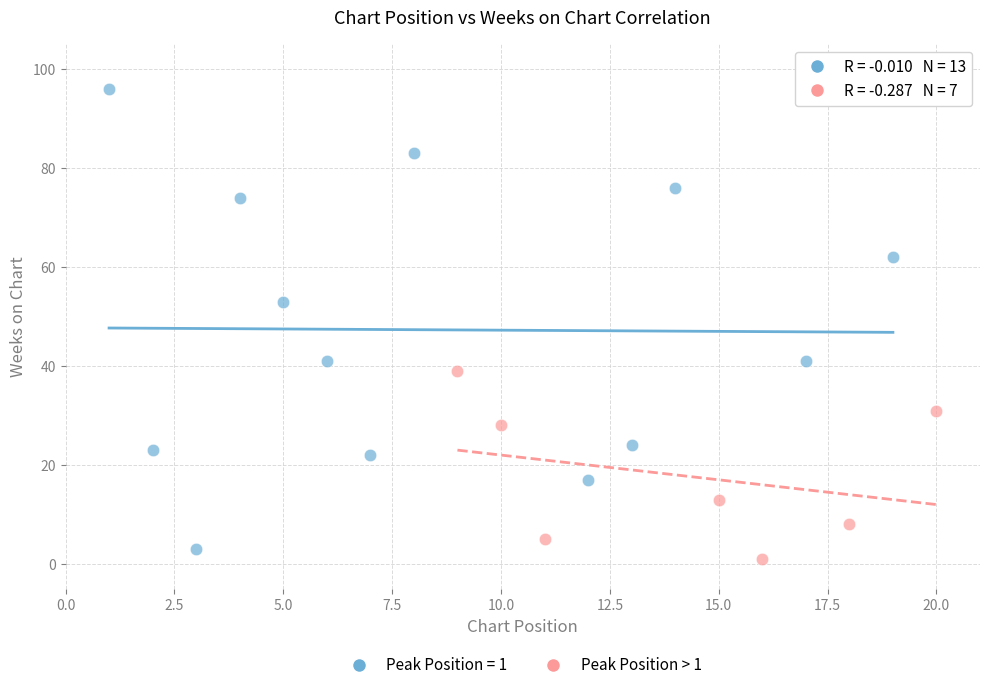

Which series has the widest spread of Y values?

Peak Position = 1